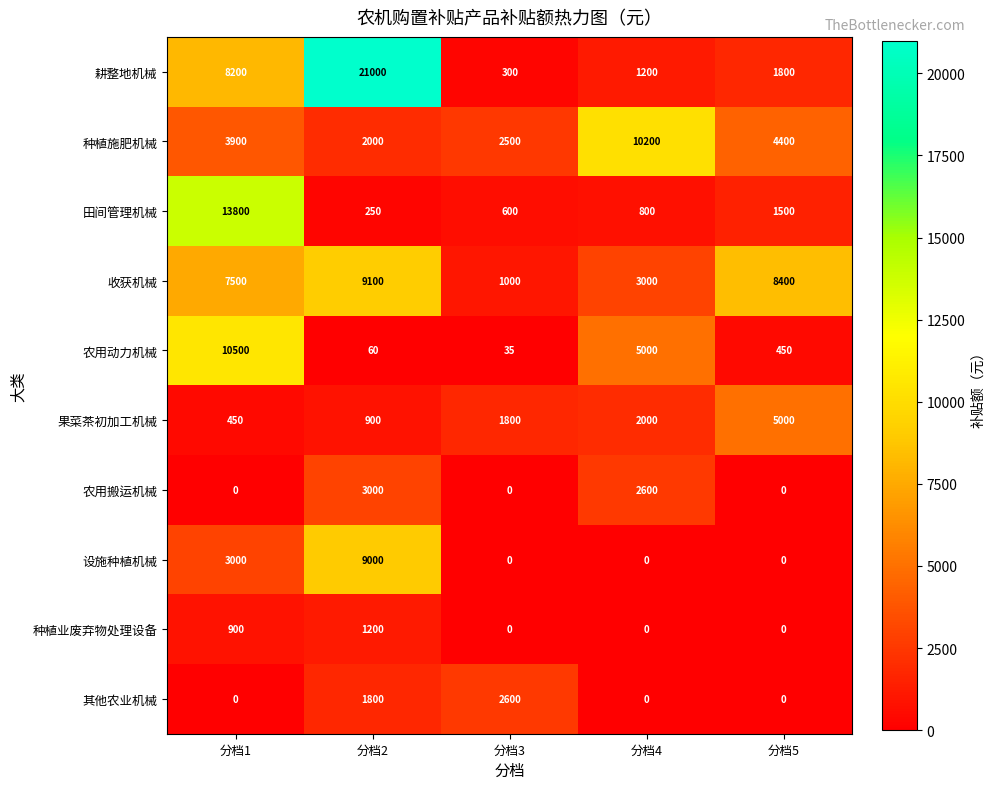

How many 其他农业机械 values are between 0 and 1800?

4